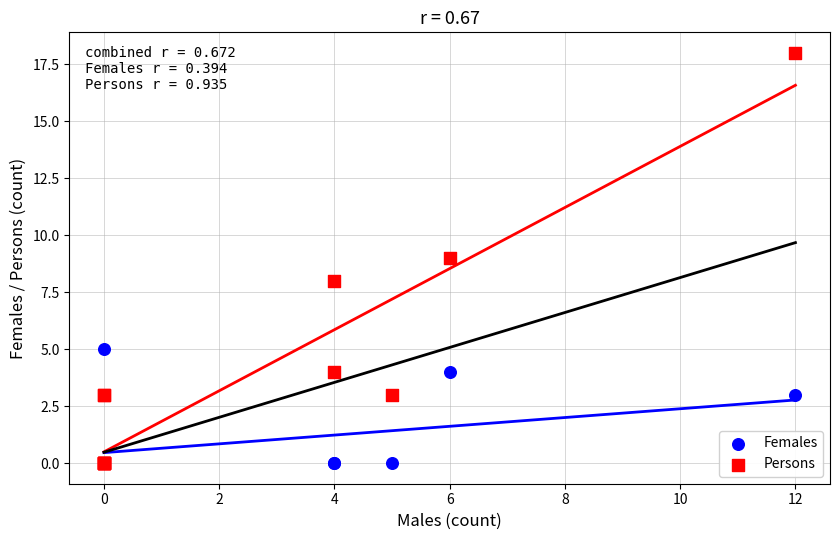

What are all the series names shown in the legend?

Females, Persons